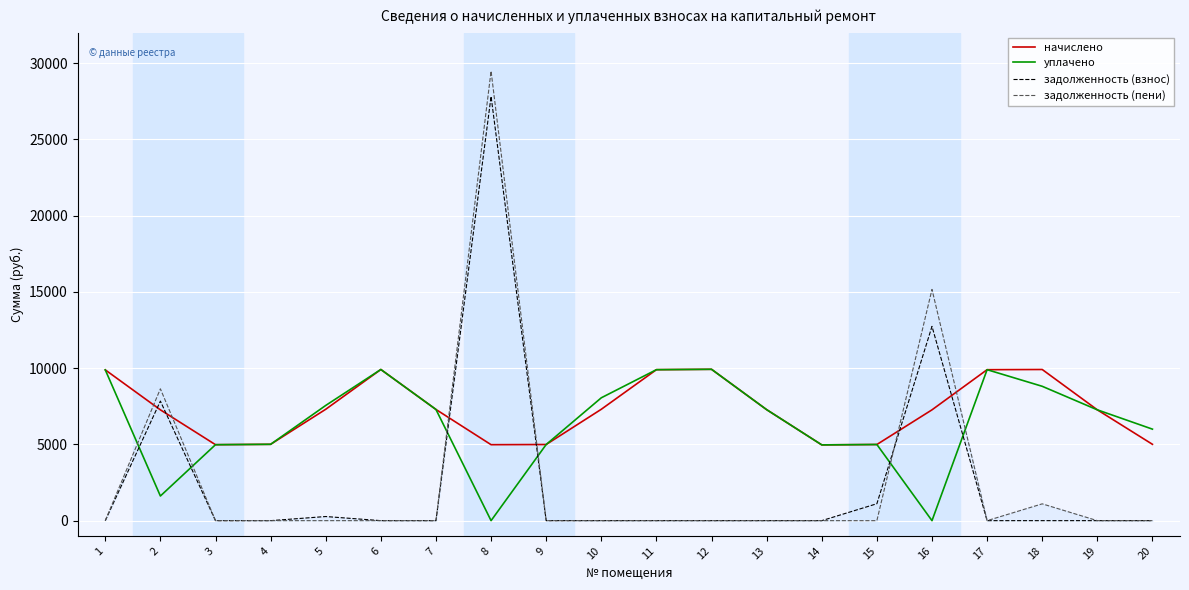

The value of задолженность (взнос) at 19 is 11969.1. True or false?

False